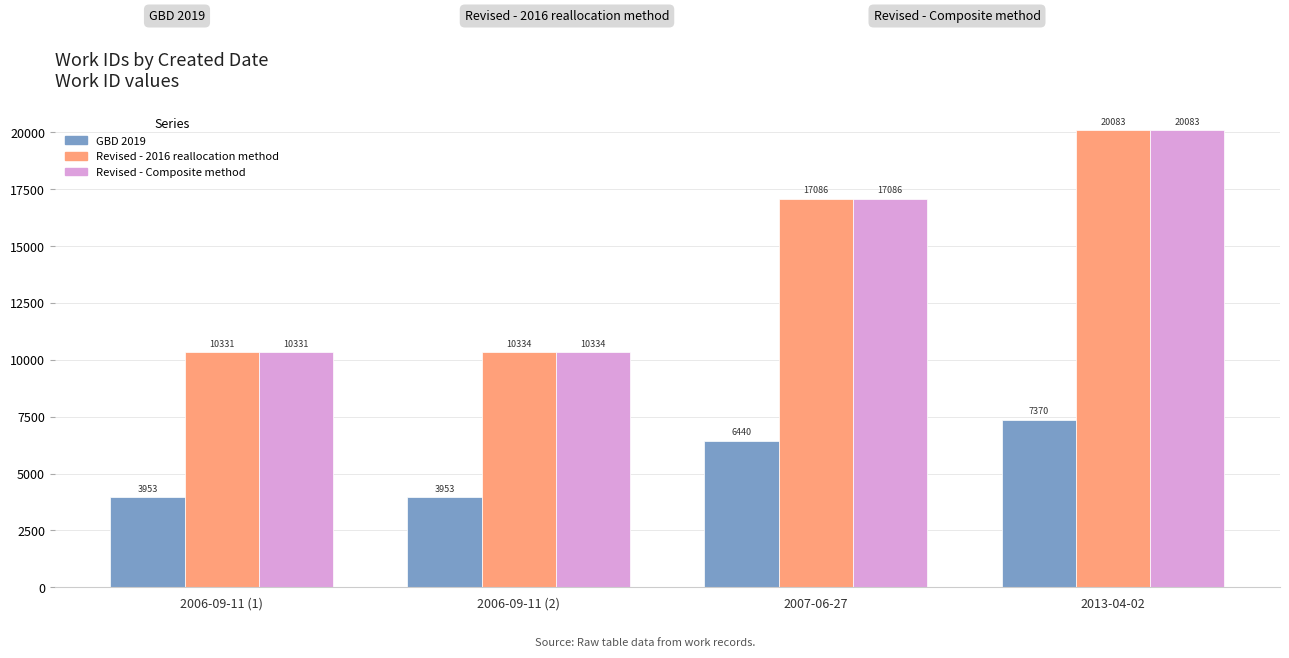

What is the approximate value of Revised - Composite method at 2006-09-11 (2), to the nearest 50?

10350